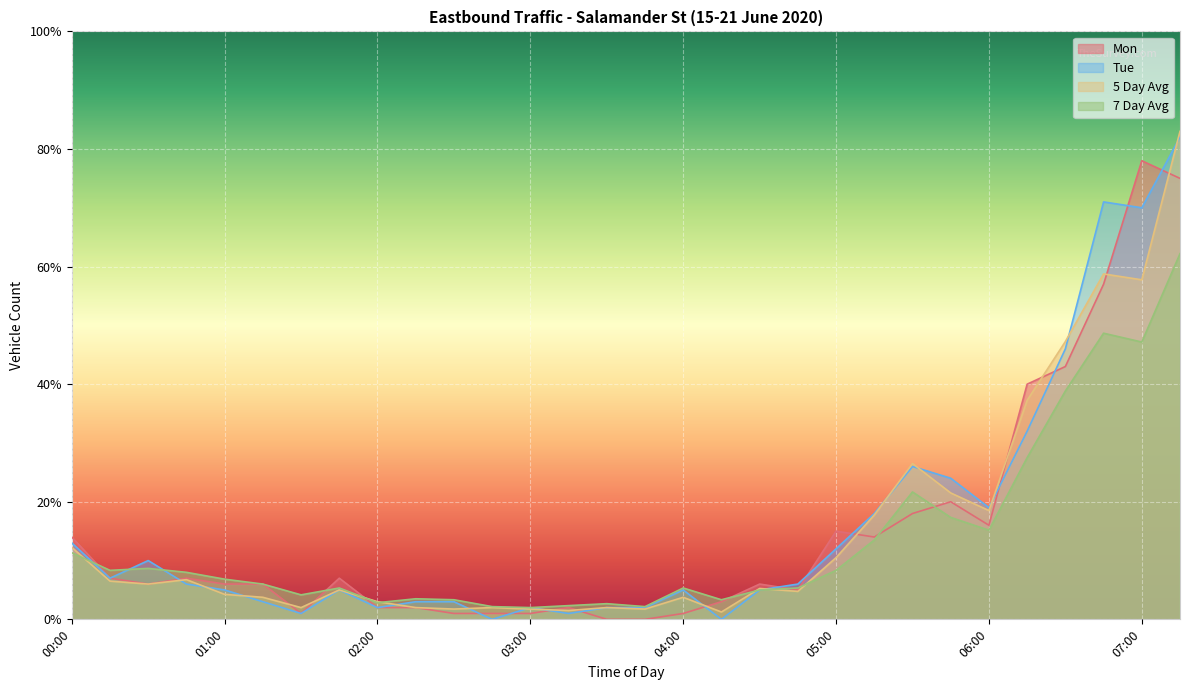

True or false: 5 Day Avg and Tue cross at least once.

True